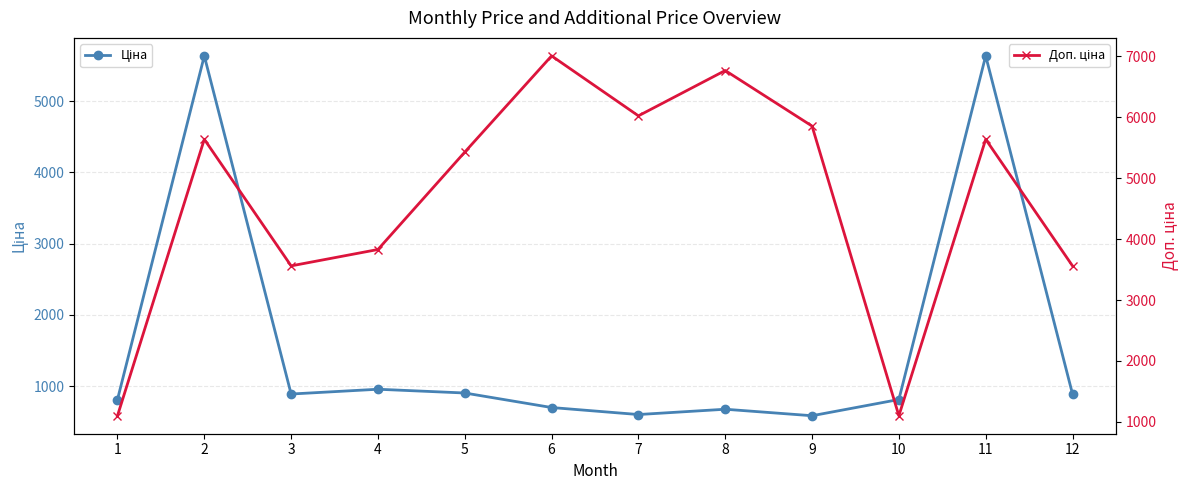

The Ціна series shows 889.9 at 12. True or false?

True